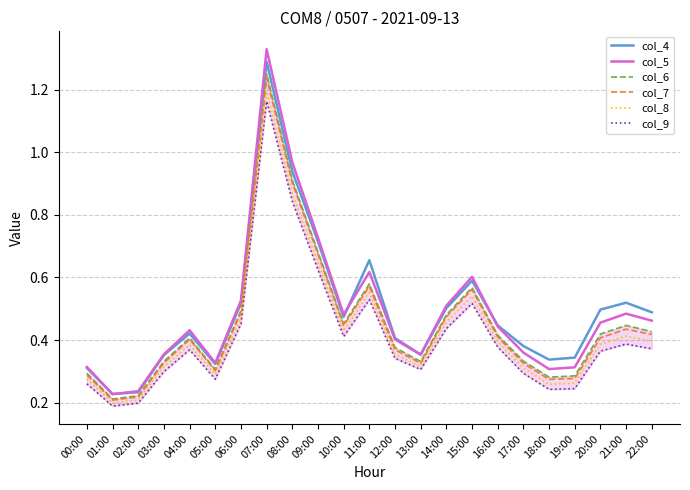

True or false: col_8 has a value of 0.6 at 09:00.

True